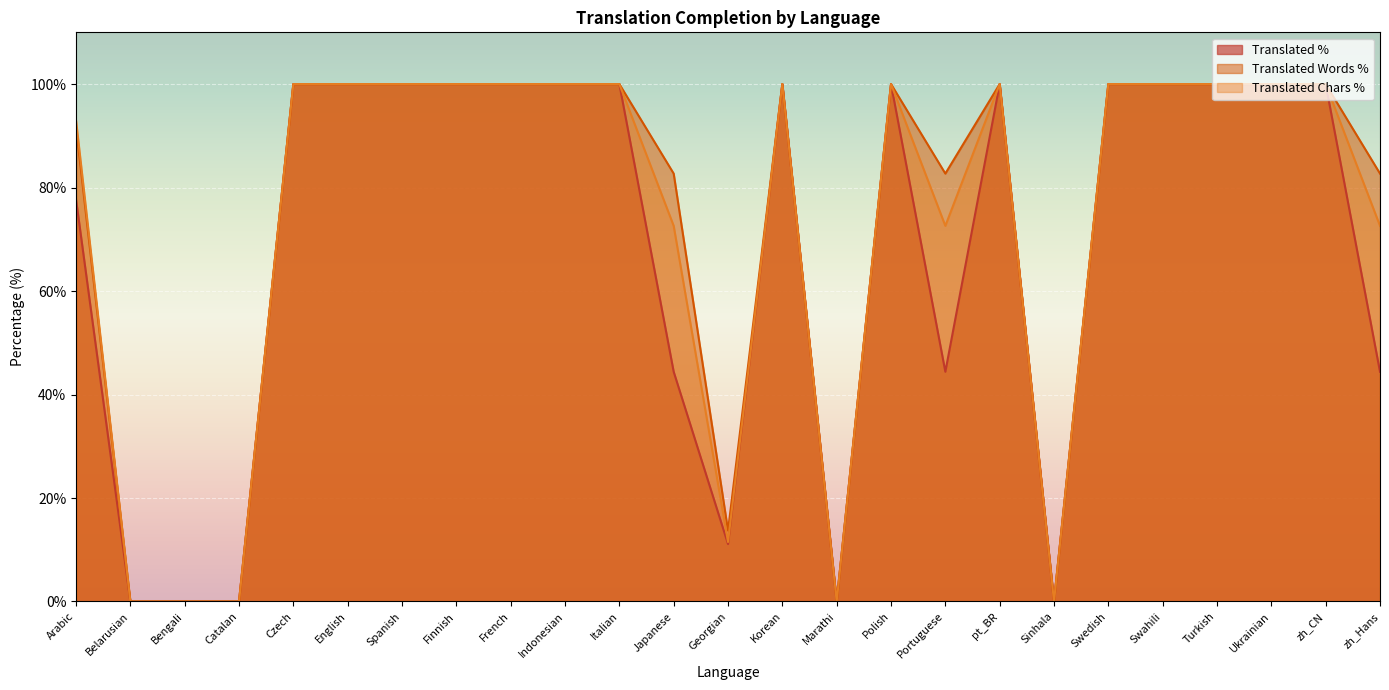

Is the value of translated_chars_percent at Polish greater than the value of translated_percent at zh_Hans?

Yes